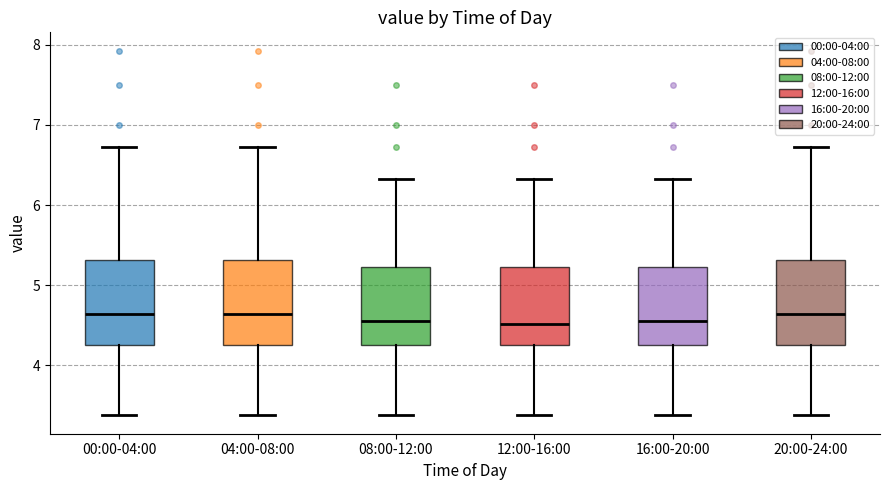

Where does the median line of the box for 08:00-12:00 sit on the y-axis? The values are not printed on the chart, so give them approximately, as read against the axis.

4.6